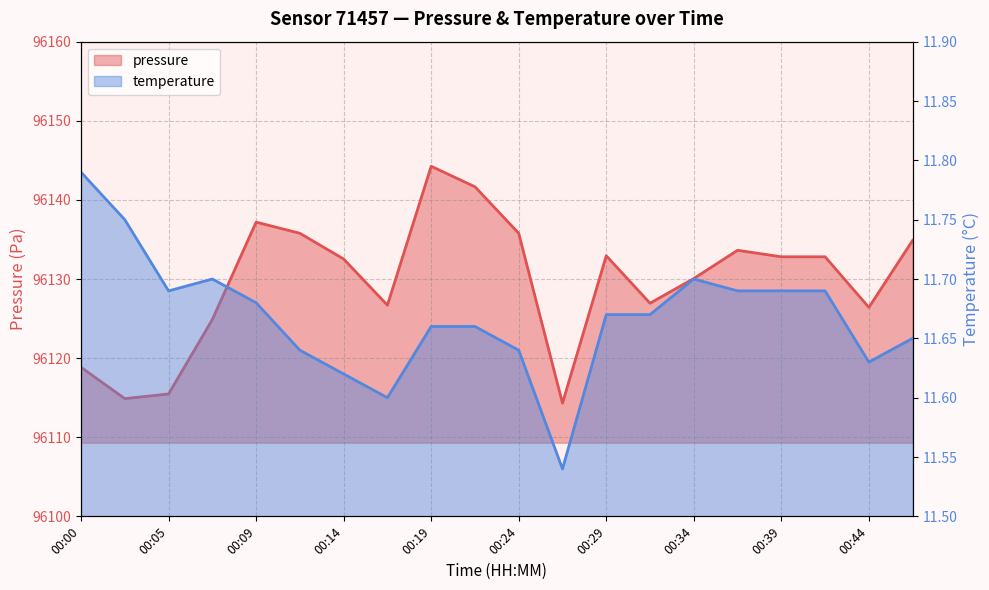

Reading left to right, transcribe all the data shown in this chart.

pressure: 00:00=96118.8	00:02=96114.9	00:05=96115.5	00:07=96124.9	00:09=96137.2	00:12=96135.8	00:14=96132.5	00:17=96126.7	00:19=96144.2	00:22=96141.7	00:24=96135.8	00:26=96114.3	00:29=96132.9	00:31=96126.9	00:34=96130.1	00:36=96133.6	00:39=96132.8	00:41=96132.8	00:44=96126.4	00:46=96134.9
temperature: 00:00=11.8	00:02=11.8	00:05=11.7	00:07=11.7	00:09=11.7	00:12=11.6	00:14=11.6	00:17=11.6	00:19=11.7	00:22=11.7	00:24=11.6	00:26=11.5	00:29=11.7	00:31=11.7	00:34=11.7	00:36=11.7	00:39=11.7	00:41=11.7	00:44=11.6	00:46=11.7